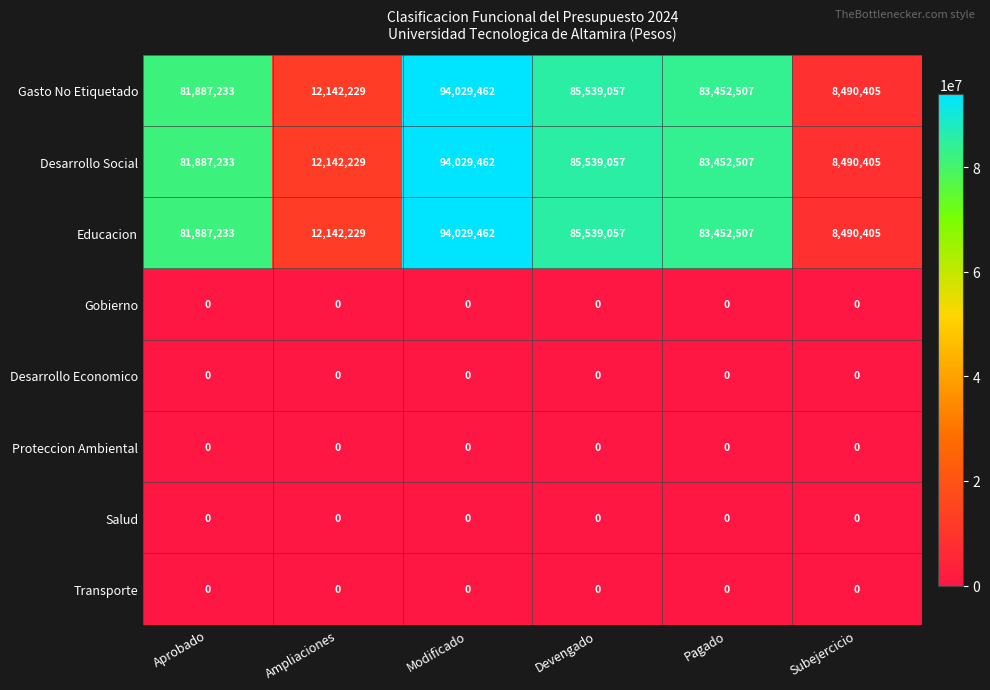

What is the difference between the Gasto No Etiquetado values at Ampliaciones and Modificado?

81887233